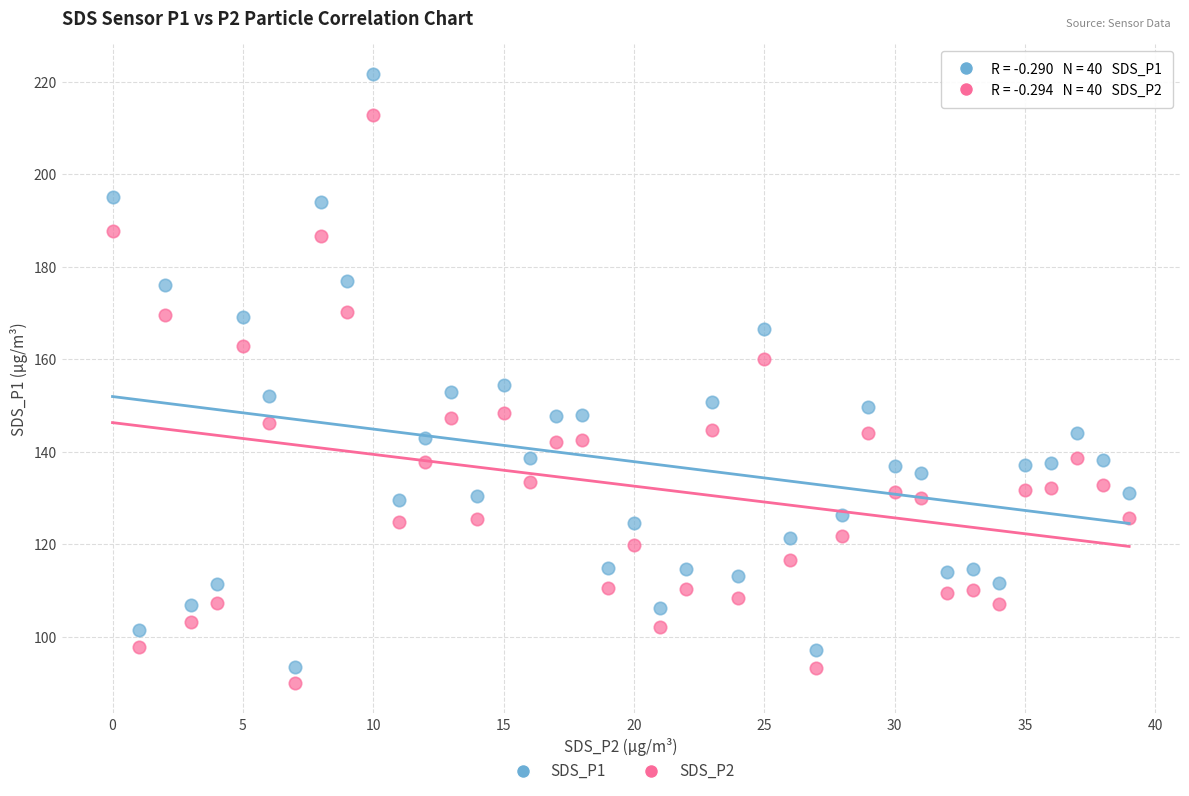

Across all data points, what is the range of Y values (max minus min)?

131.6